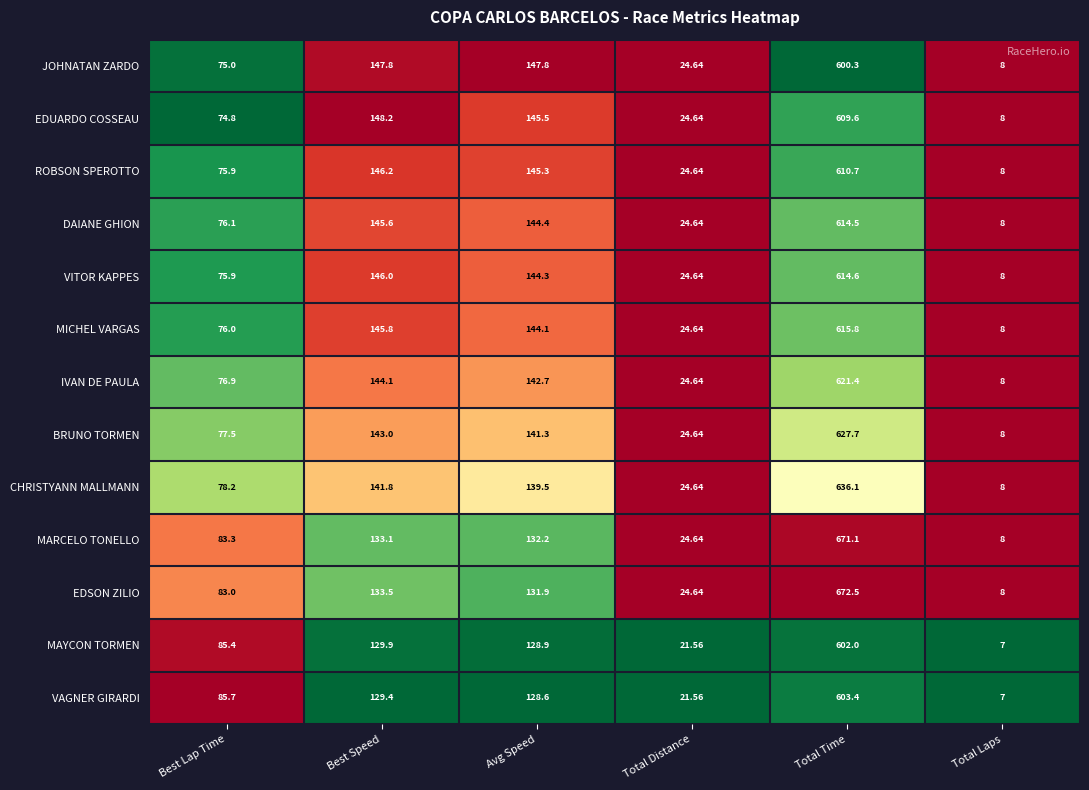

Which series has the widest spread of values?

EDSON ZILIO